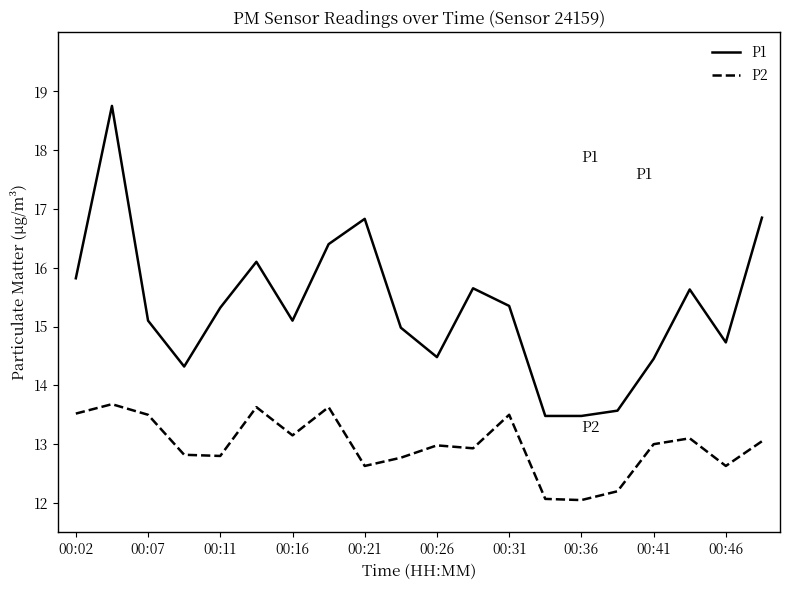

What is the greatest value displayed?

18.8